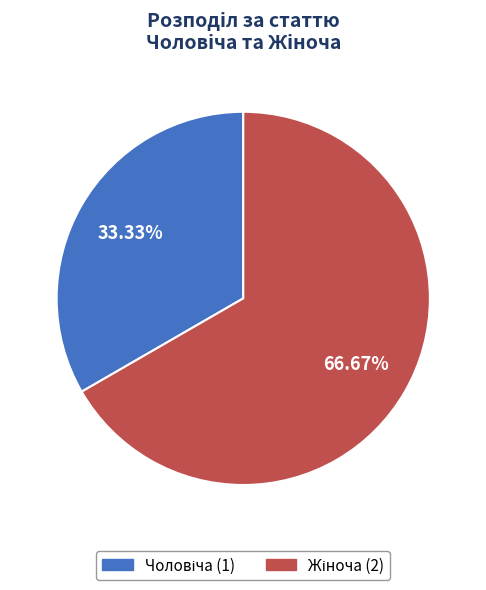

How many segments does this pie chart have?

2